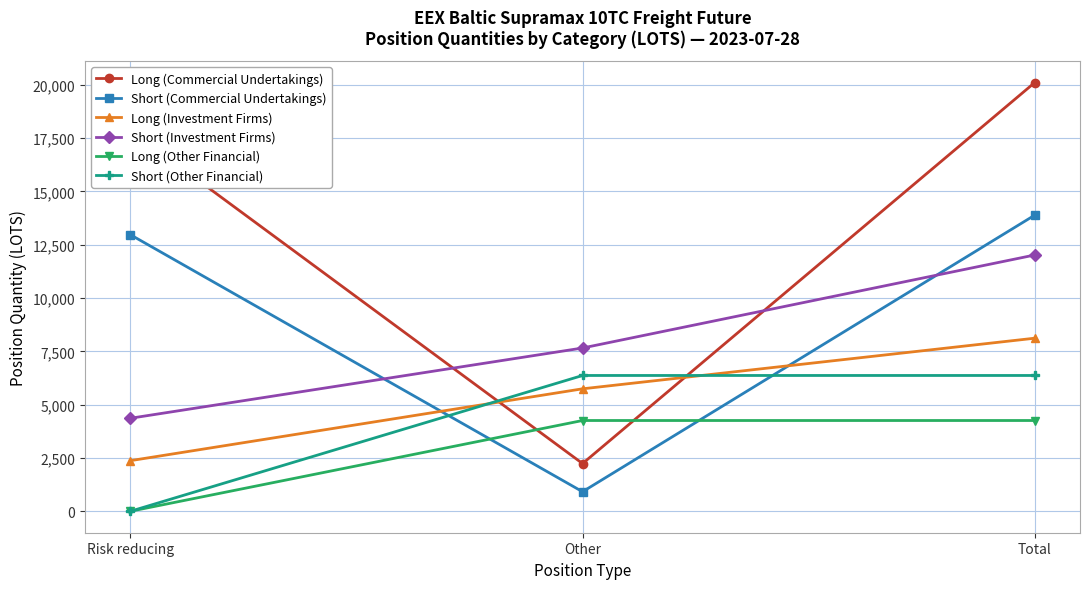

What value does the Short (Commercial Undertakings) series have at Total?

13884.7